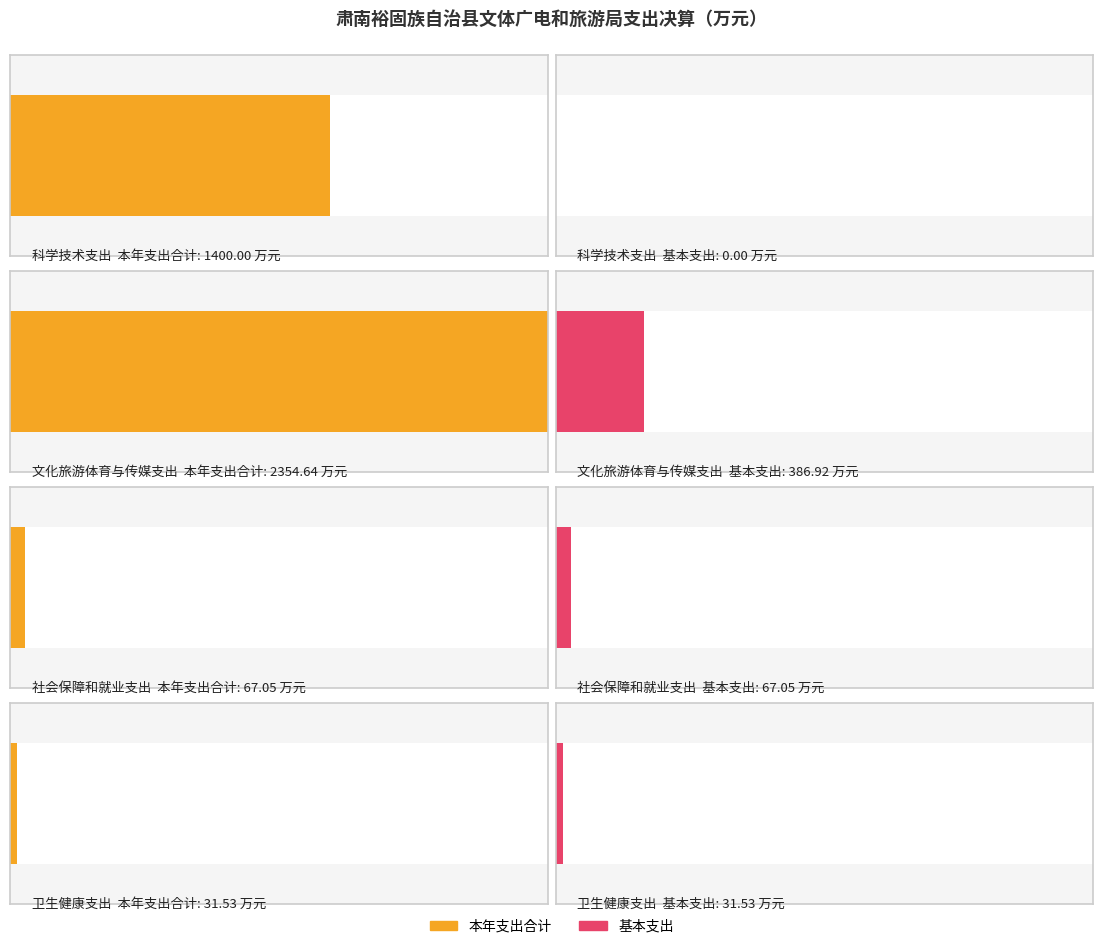

Which category has the highest value across all series?

文化旅游体育与传媒支出